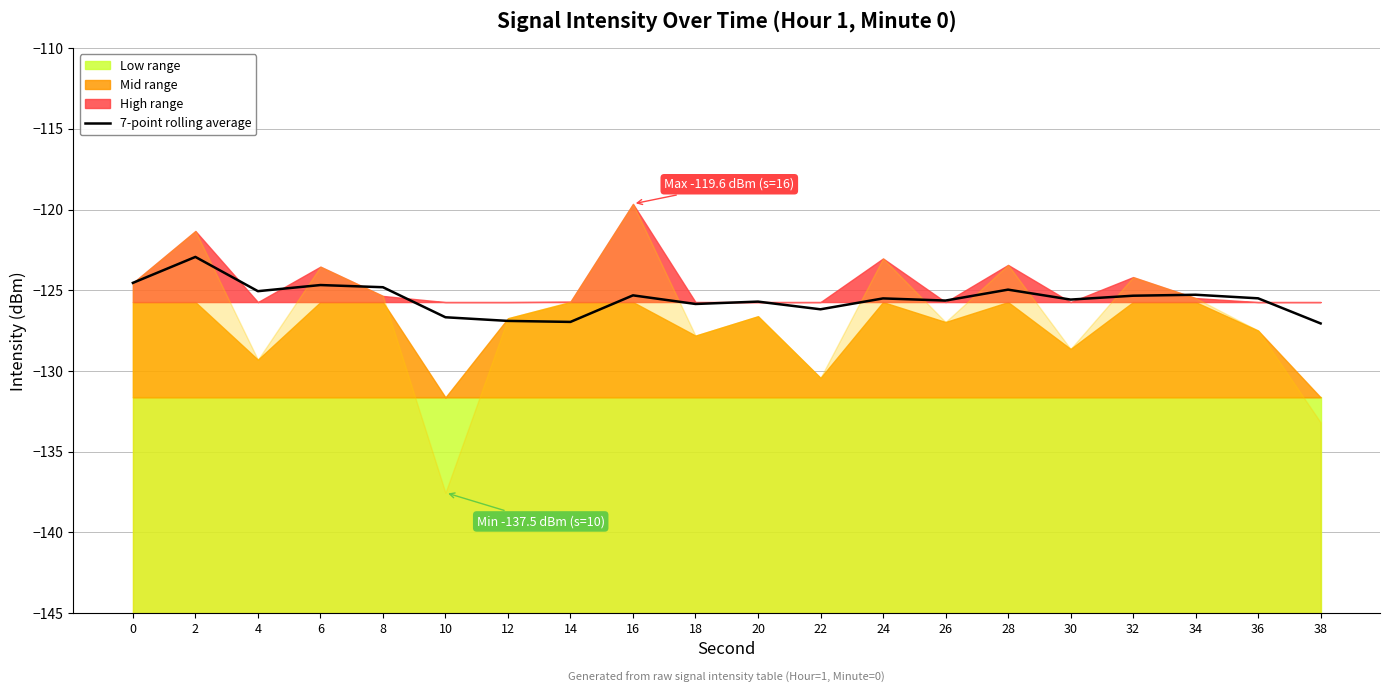

Where is the first local maximum?

2